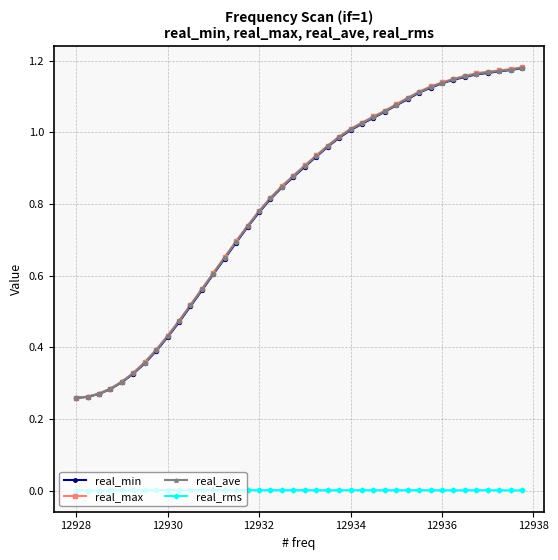

Which series has the widest spread of values?

real_max